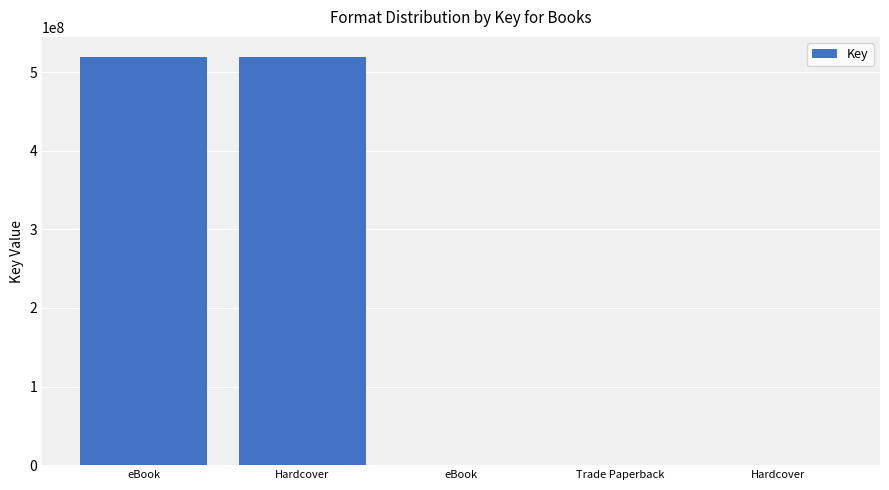

The chart shows a value of 397335 at eBook. True or false?

False